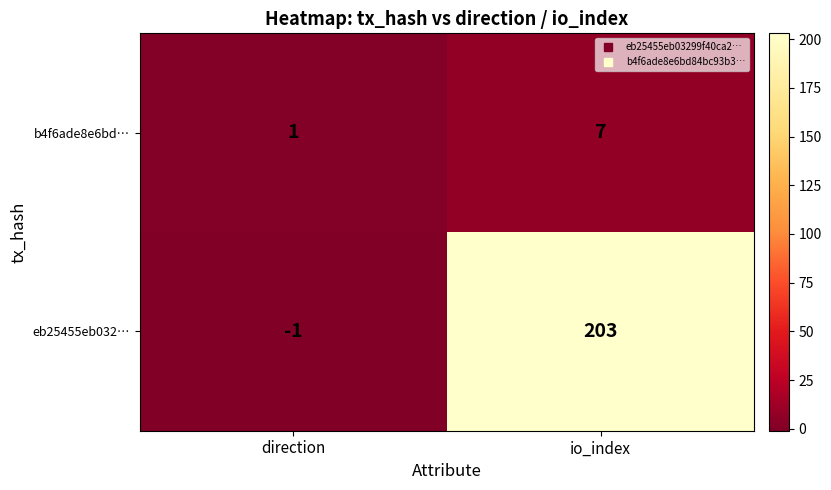

List the series in order of their overall mean, lowest first.

b4f6ade8e6bd…, eb25455eb032…